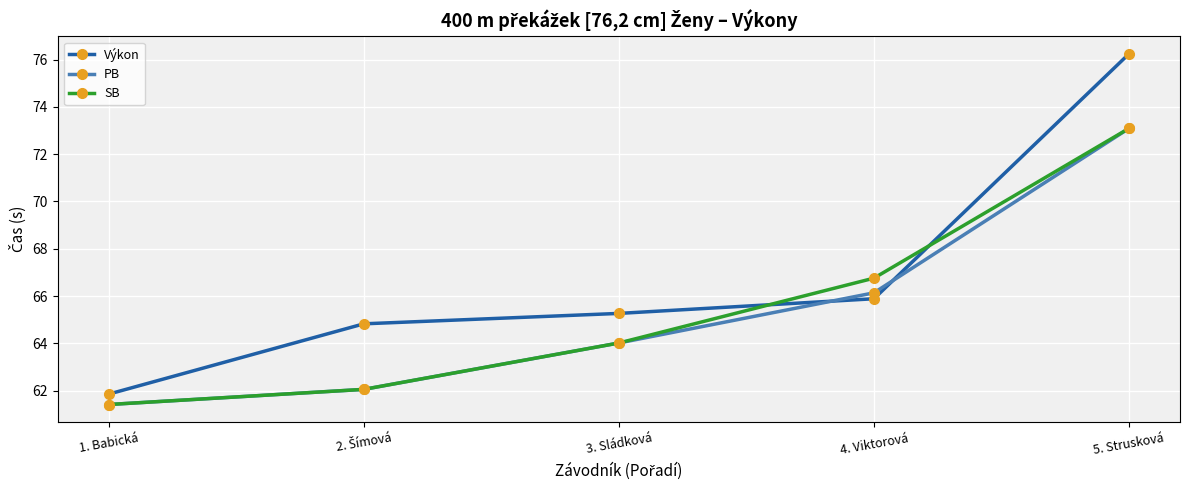

Reading left to right, extract all data points from this chart.

Výkon: 61.9	64.8	65.3	65.9	76.2
PB: 61.4	62.1	64.0	66.1	73.1
SB: 61.4	62.1	64.0	66.8	73.1